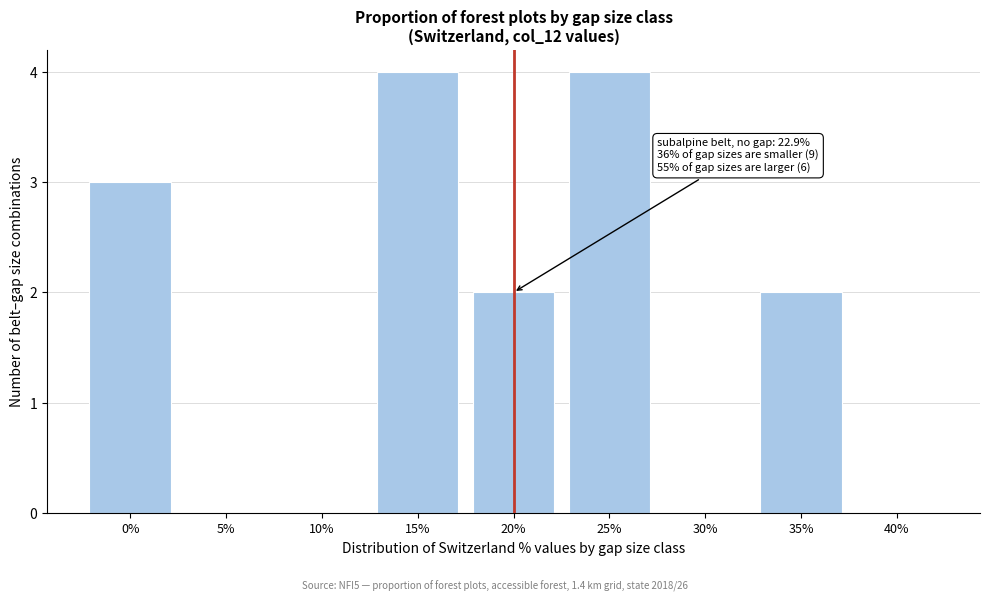

Reading left to right, list all the values displayed in this chart.

0%=3	5%=0	10%=0	15%=4	20%=2	25%=4	30%=0	35%=2	40%=0